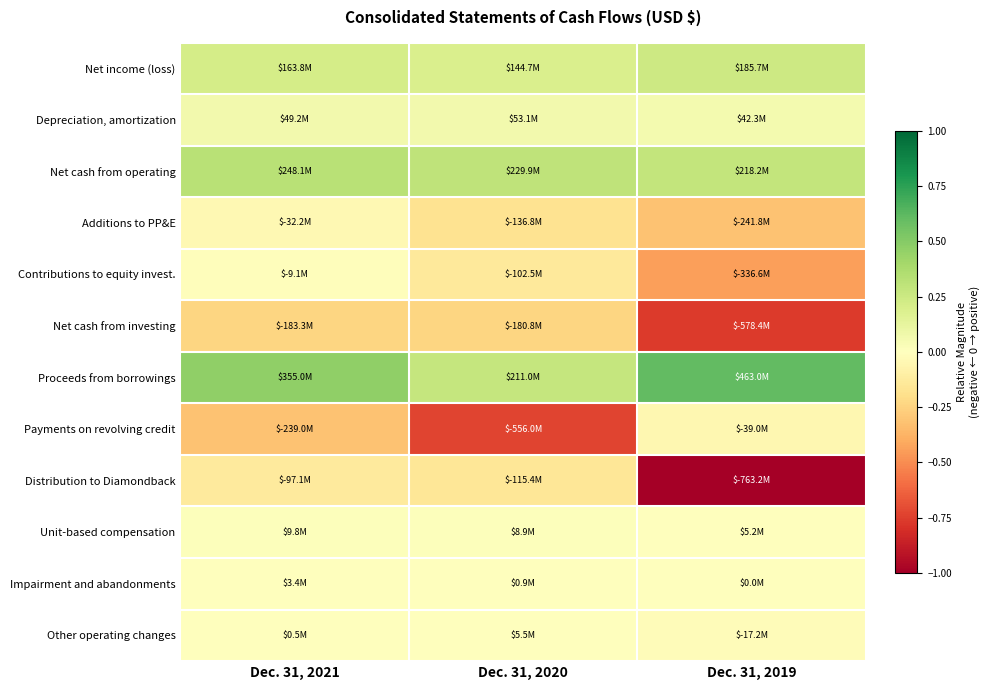

Which category has the lowest value across all series?

Dec. 31, 2019